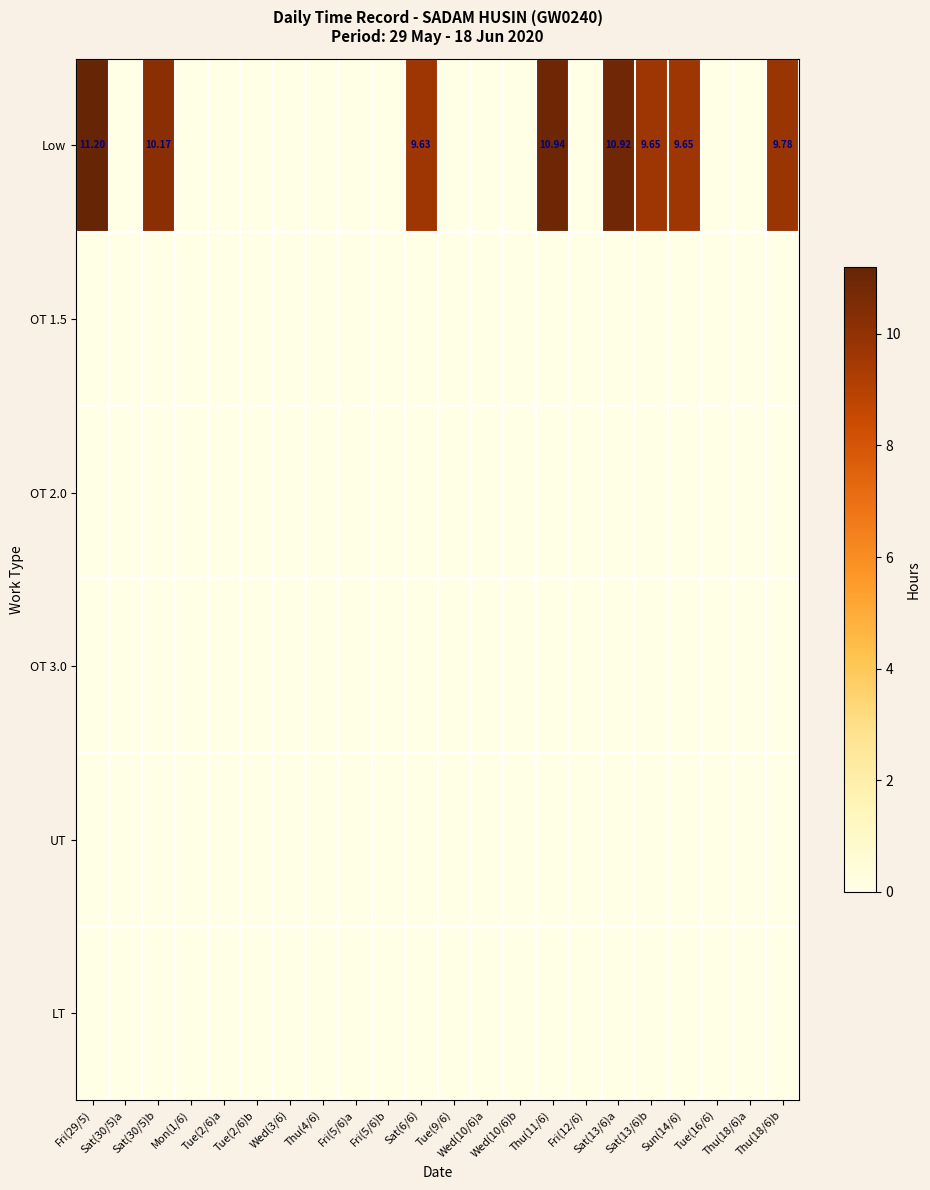

List the labels in order of UT value, largest first.

Fri(29/5), Sat(30/5)a, Sat(30/5)b, Mon(1/6), Tue(2/6)a, Tue(2/6)b, Wed(3/6), Thu(4/6), Fri(5/6)a, Fri(5/6)b, Sat(6/6), Tue(9/6), Wed(10/6)a, Wed(10/6)b, Thu(11/6), Fri(12/6), Sat(13/6)a, Sat(13/6)b, Sun(14/6), Tue(16/6), Thu(18/6)a, Thu(18/6)b